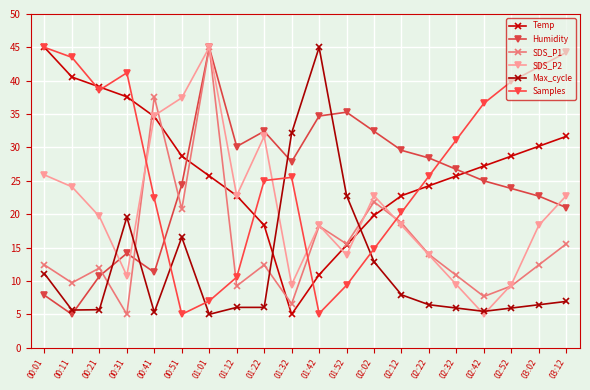

How many lines are shown in the chart?

6